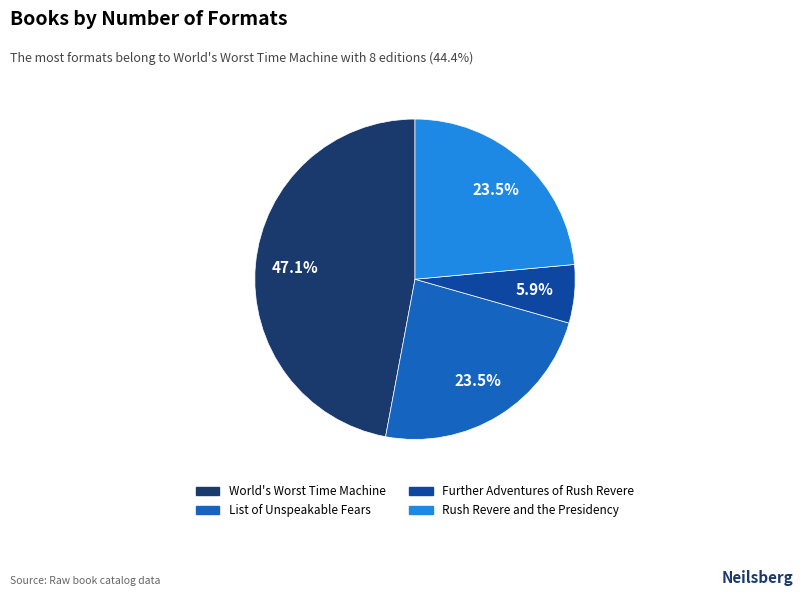

Is the sum of List of Unspeakable Fears and Rush Revere and the Presidency greater than half?

No